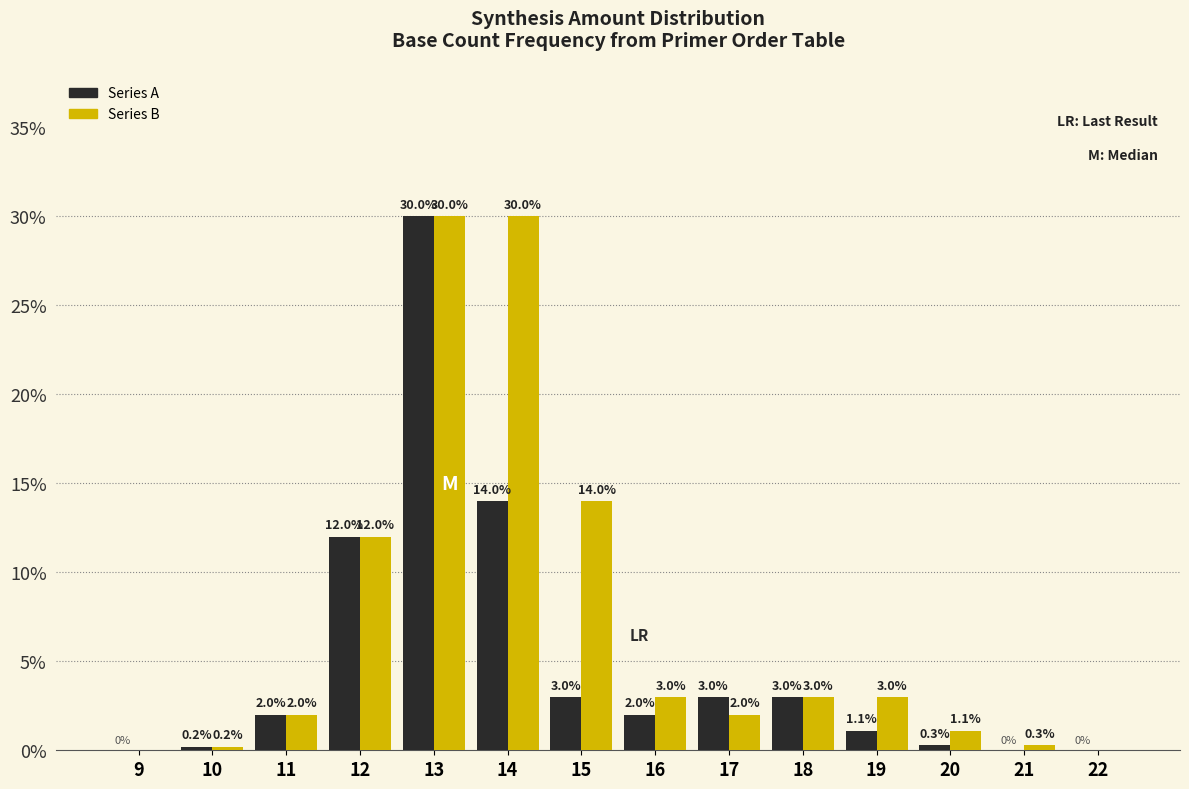

Reading left to right, extract all data points from this chart.

Series A: 9=0.0	10=0.2	11=2.0	12=12.0	13=30.0	14=14.0	15=3.0	16=2.0	17=3.0	18=3.0	19=1.1	20=0.3	21=0.0	22=0.0
Series B: 9=0.0	10=0.2	11=2.0	12=12.0	13=30.0	14=30.0	15=14.0	16=3.0	17=2.0	18=3.0	19=3.0	20=1.1	21=0.3	22=0.0